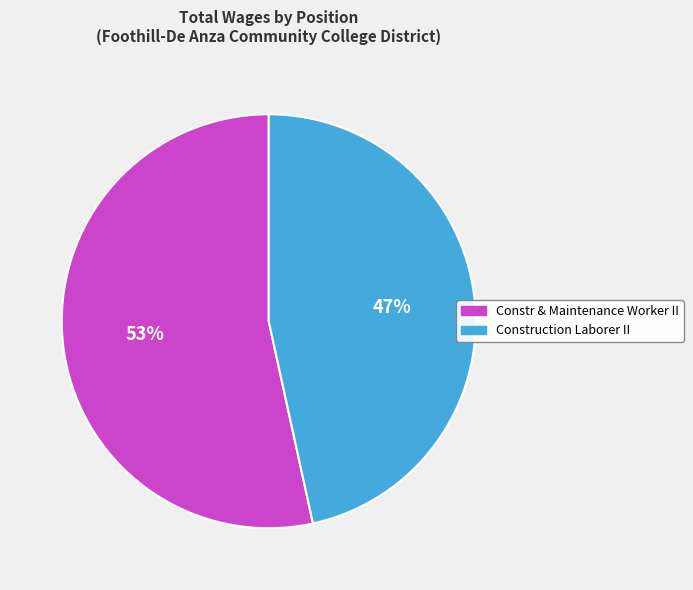

How many slices are in this pie chart?

2